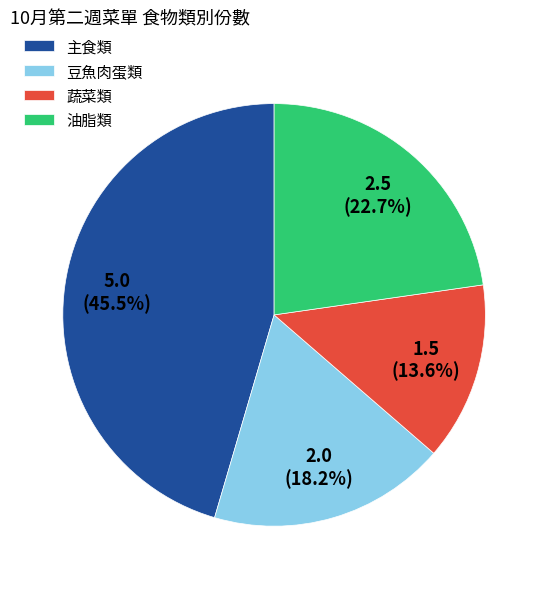

To the nearest percent, what is the difference between the largest and smallest slice percentages?

32%